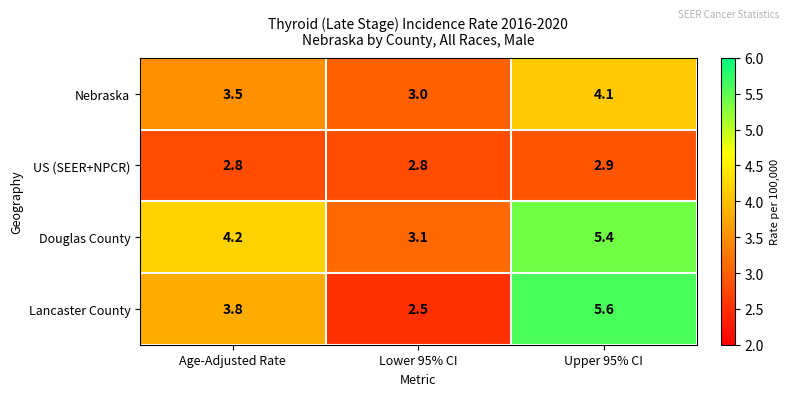

List the labels in order of Nebraska value, smallest first.

Lower 95% CI, Age-Adjusted Rate, Upper 95% CI